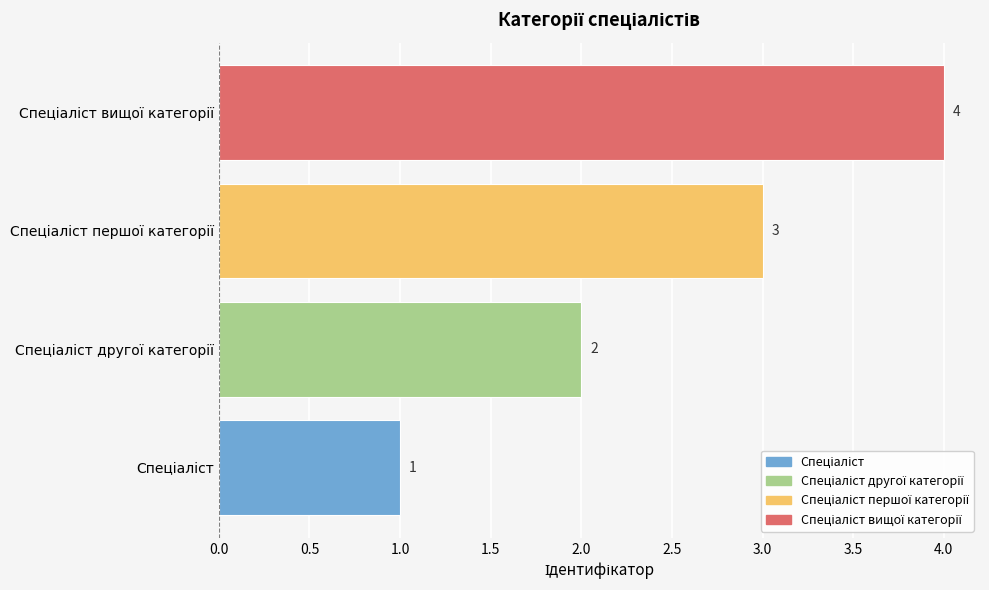

What is the difference between the maximum and minimum values?

3